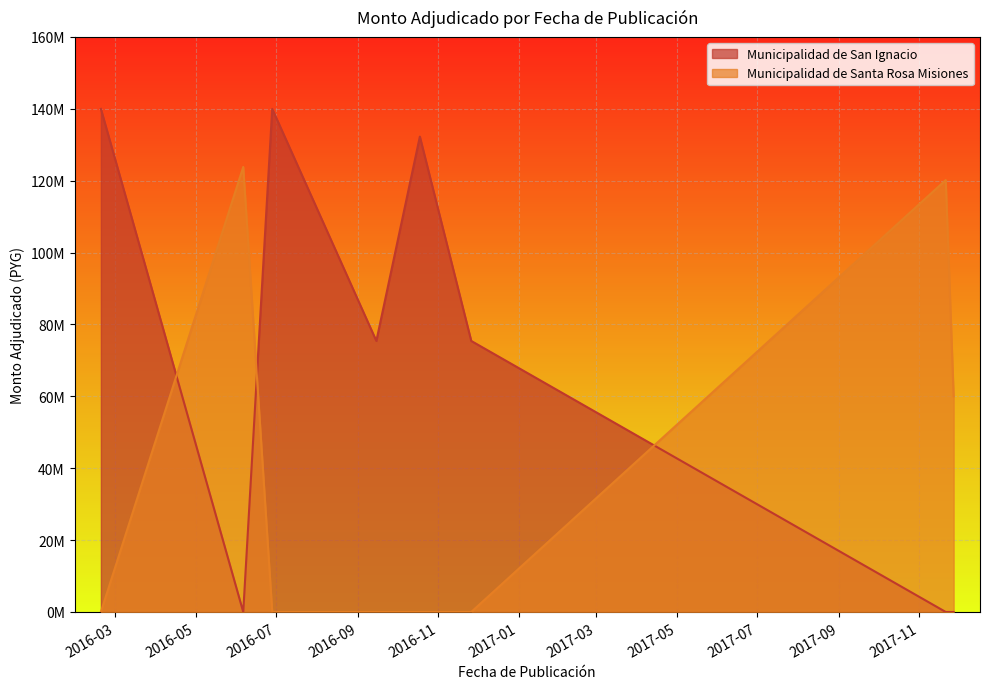

In Municipalidad de San Ignacio, how many points are lower than both neighbors (excluding endpoints)?

2